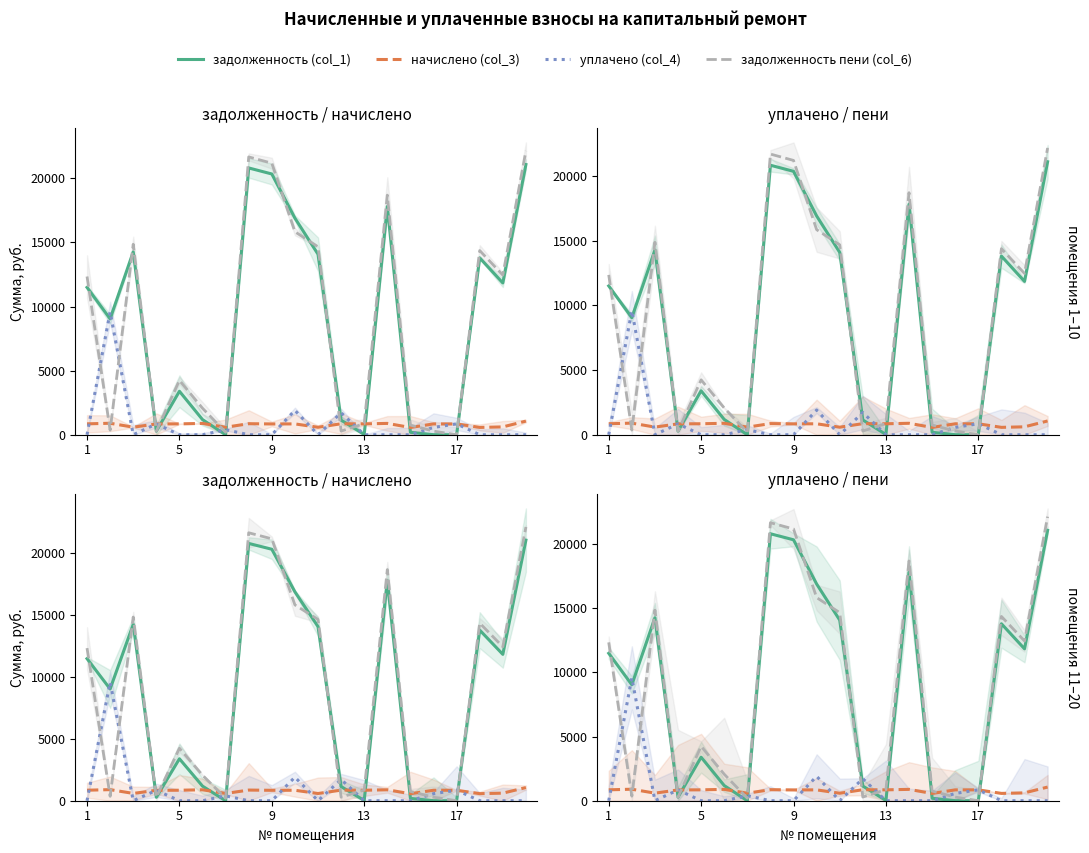

How many data points in уплачено (col_4) are above 0?

7